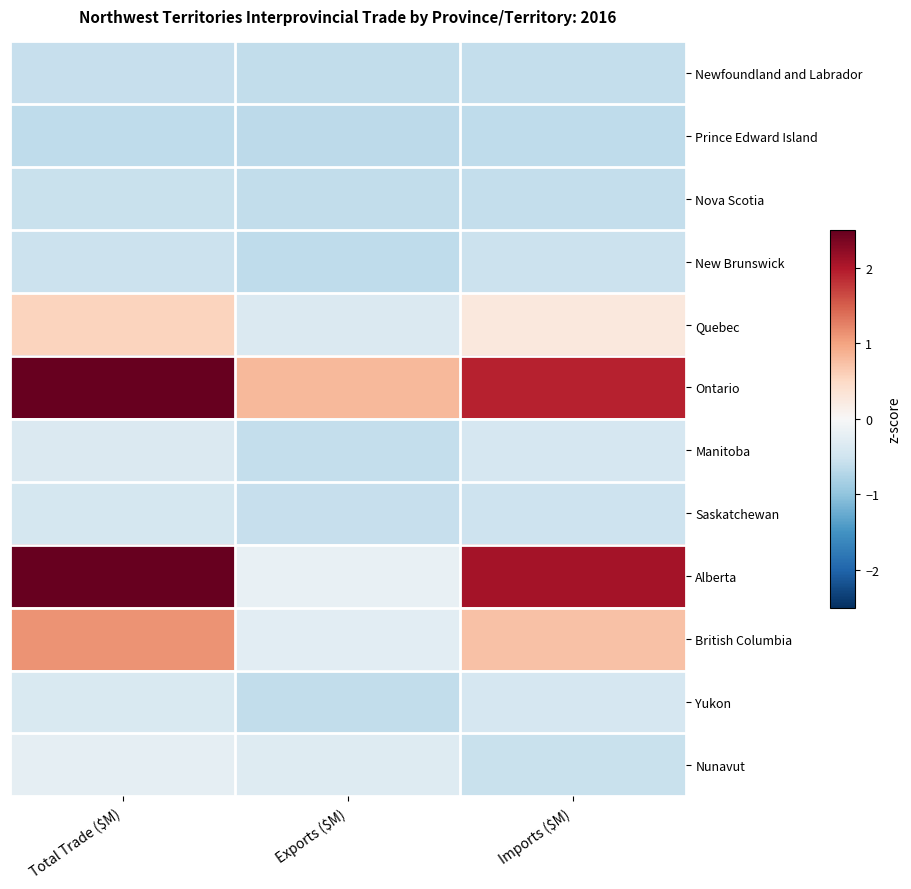

Which series has the largest range (max minus min)?

Alberta